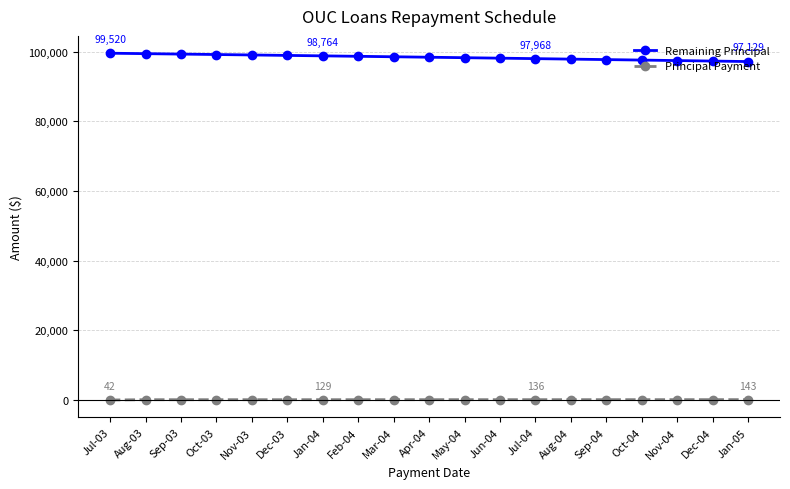

What is the difference between the maximum and minimum values in the Remaining Principal series?

2390.5